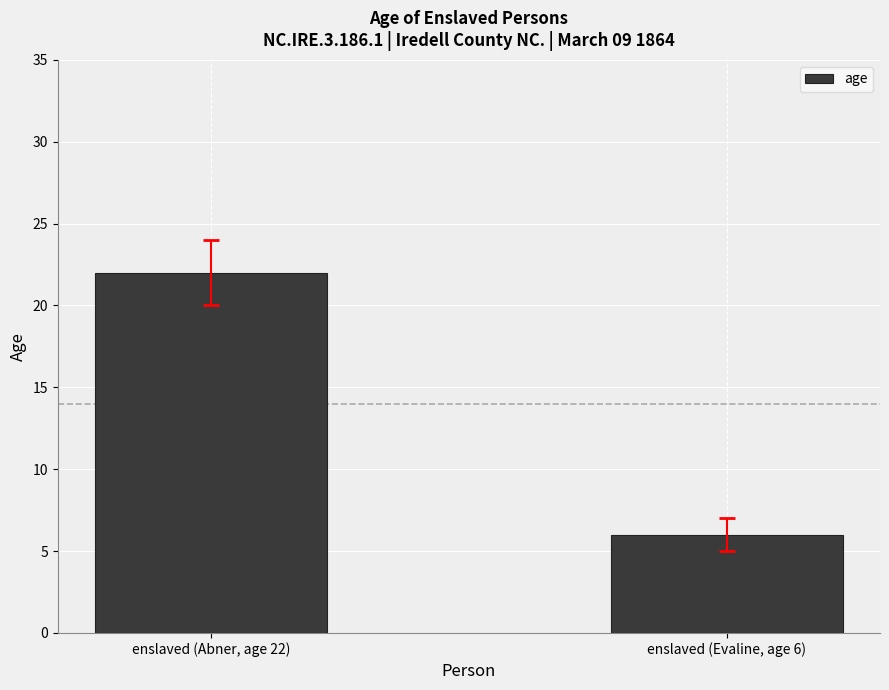

Reading left to right, transcribe all the data shown in this chart.

22	6